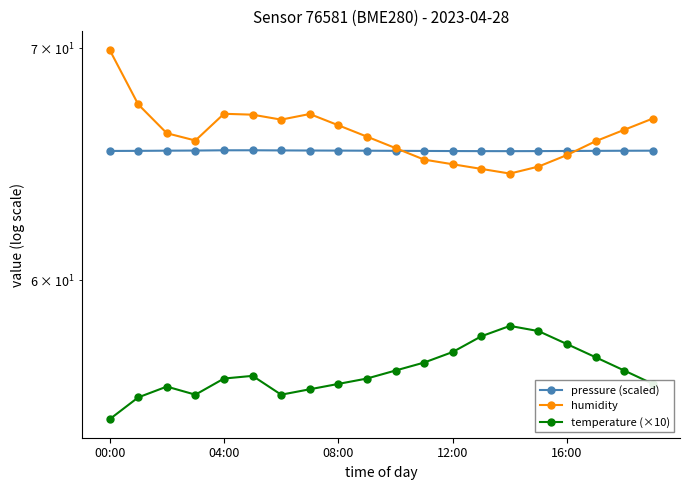

Between which two adjacent categories do humidity and pressure (scaled) first intersect?

10 and 11